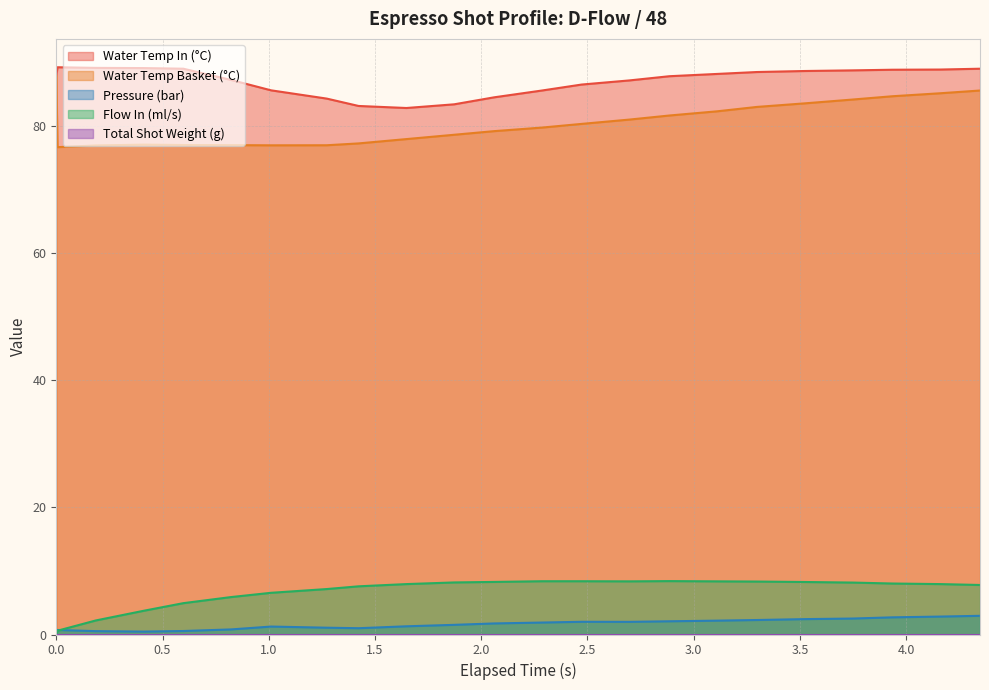

Which series has the largest total across all categories?

Water Temp In (°C)